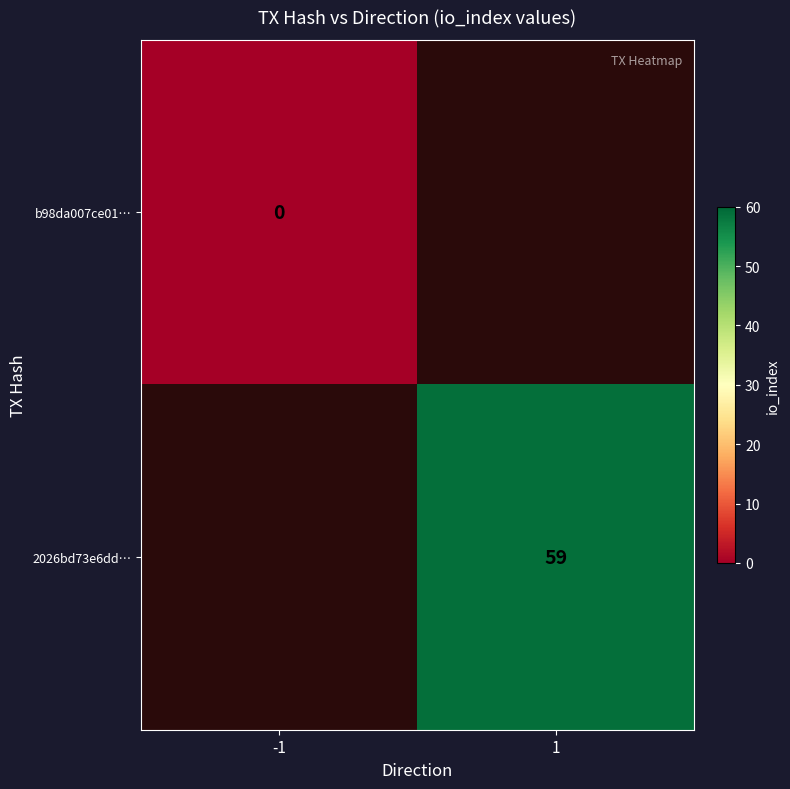

True or false: 2026bd73e6dd… has a value of 59 at 1.

True